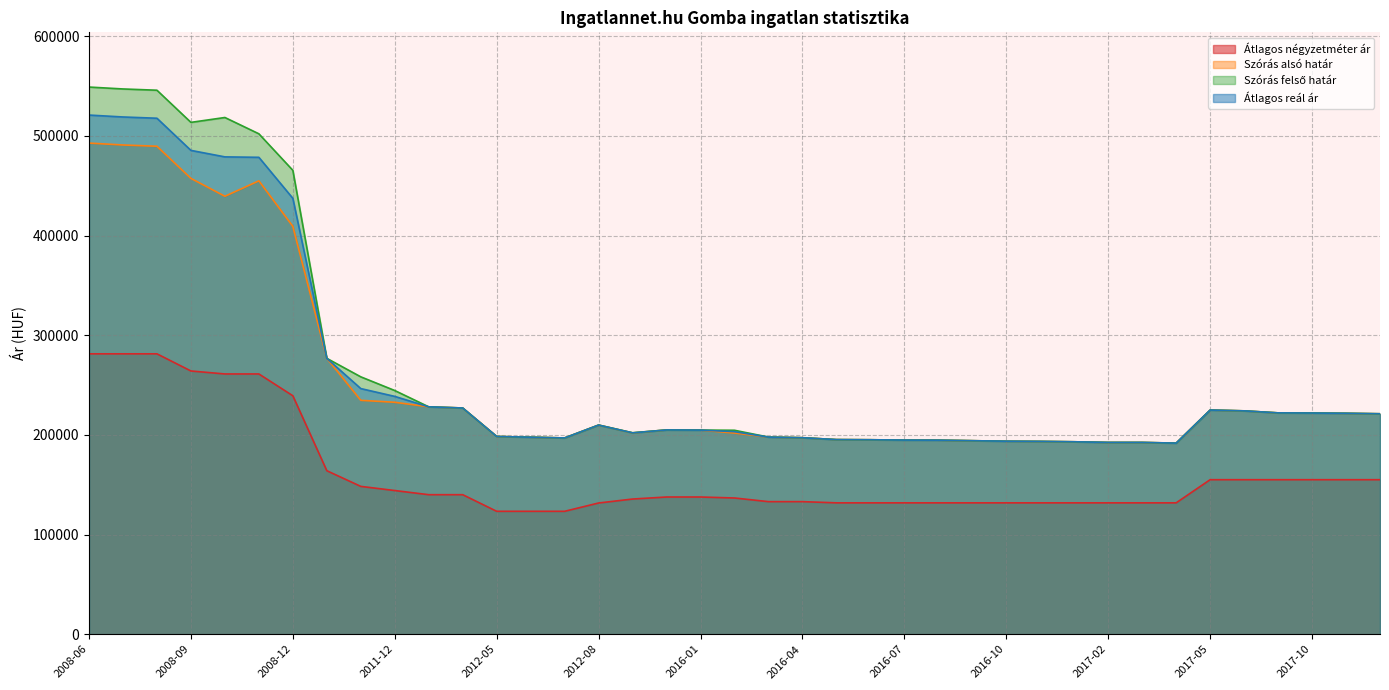

Between 2011-12 and 2012-02, which is larger?

2011-12